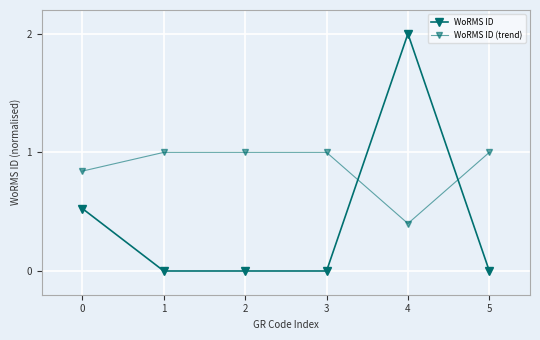

Which series changed the most between 0 and 5?

WoRMS ID